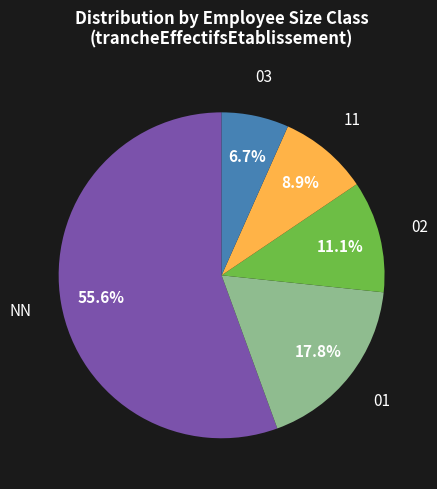

Between NN and 11, which is larger?

NN